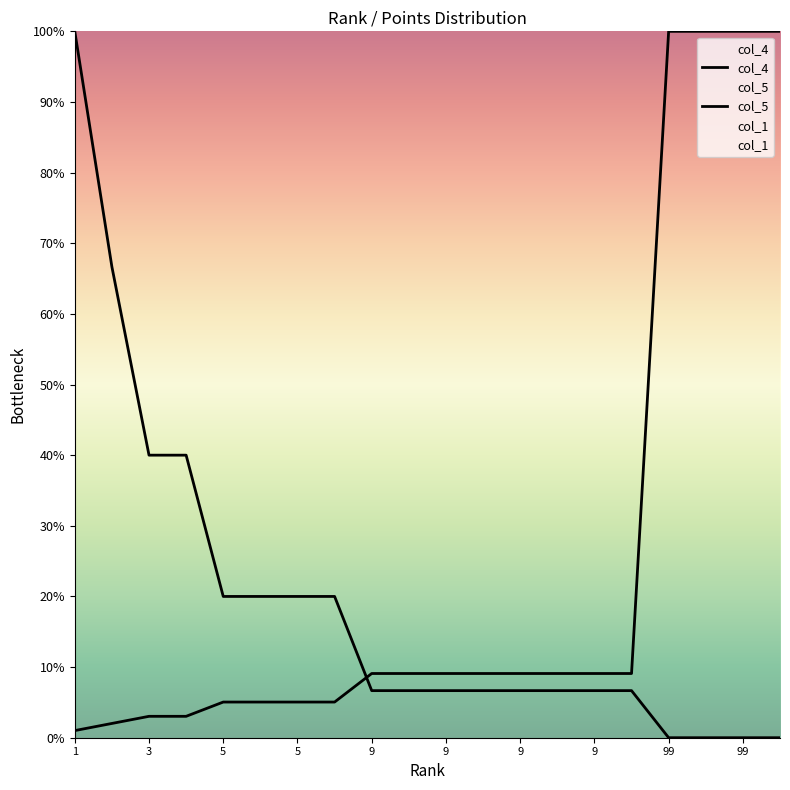

What is the difference between the second highest and minimum values in the col_5 series?

66.7